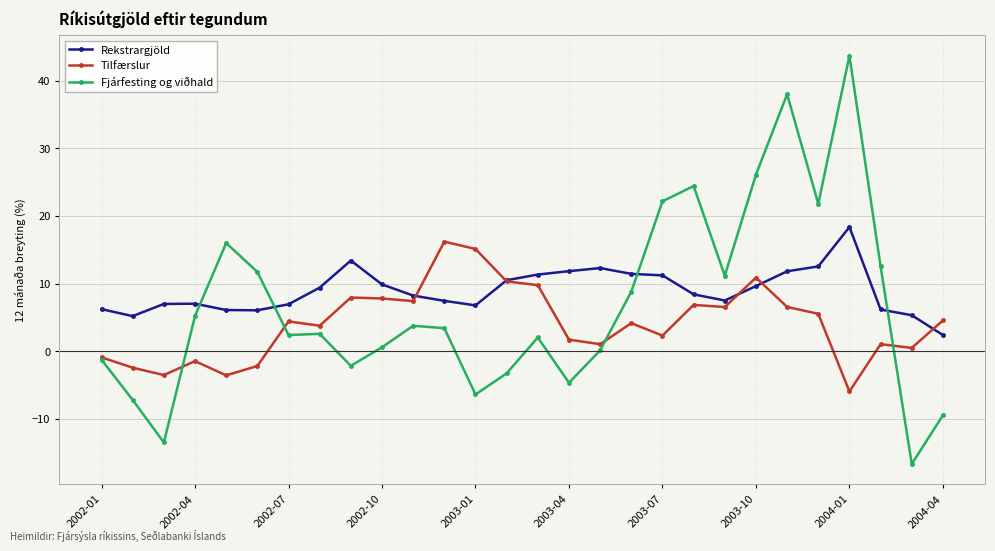

True or false: Fjárfesting og viðhald and Rekstrargjöld intersect in this chart.

True